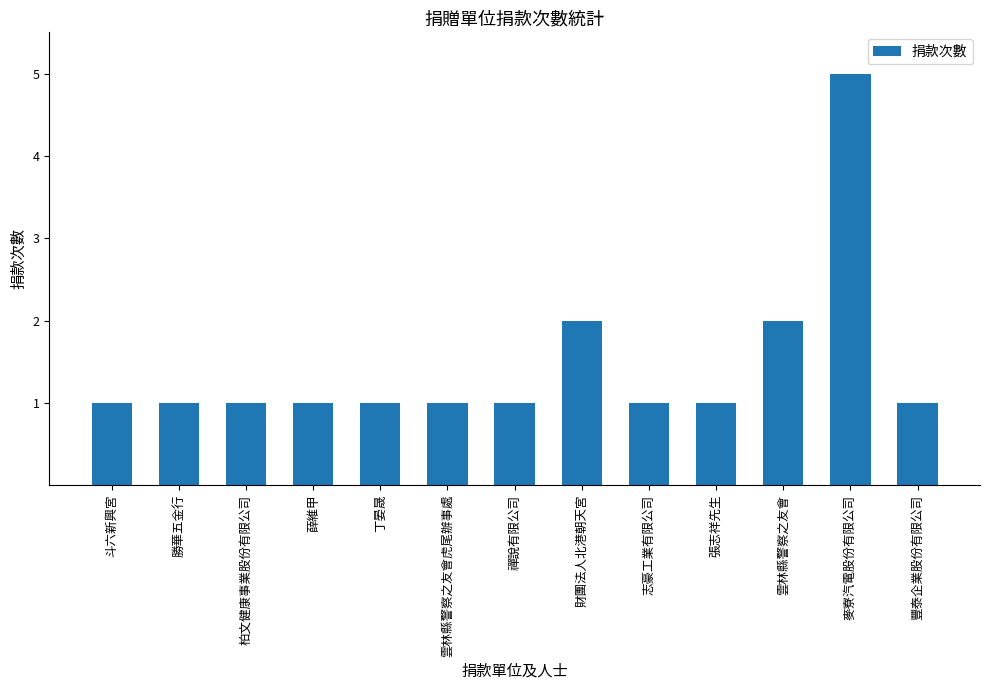

What is the average value?

1